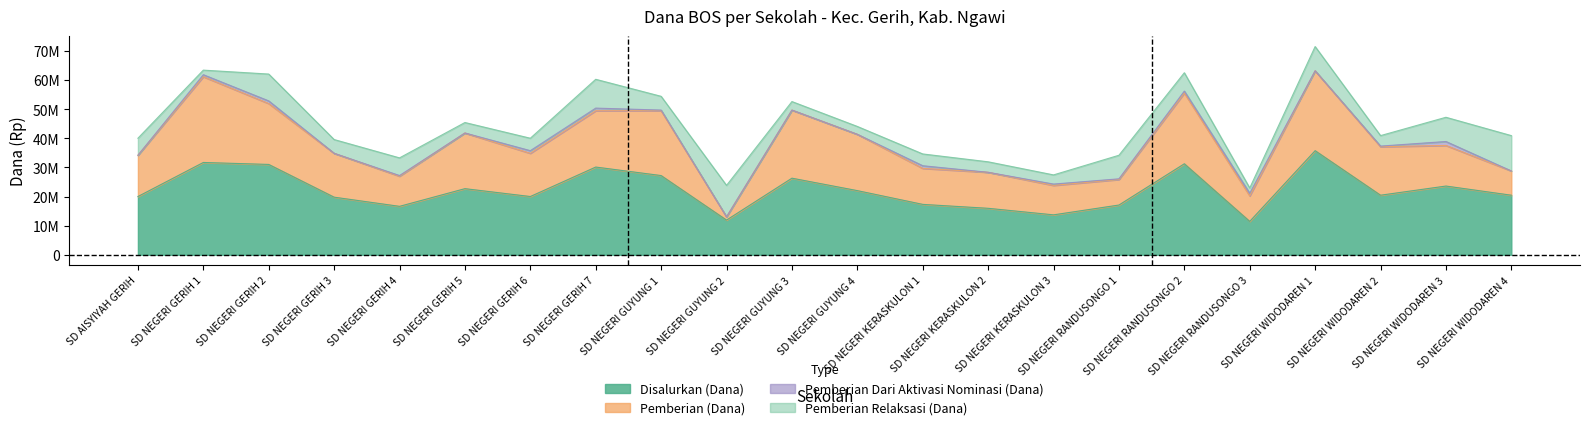

Which series has the largest total across all categories?

Disalurkan (Dana)